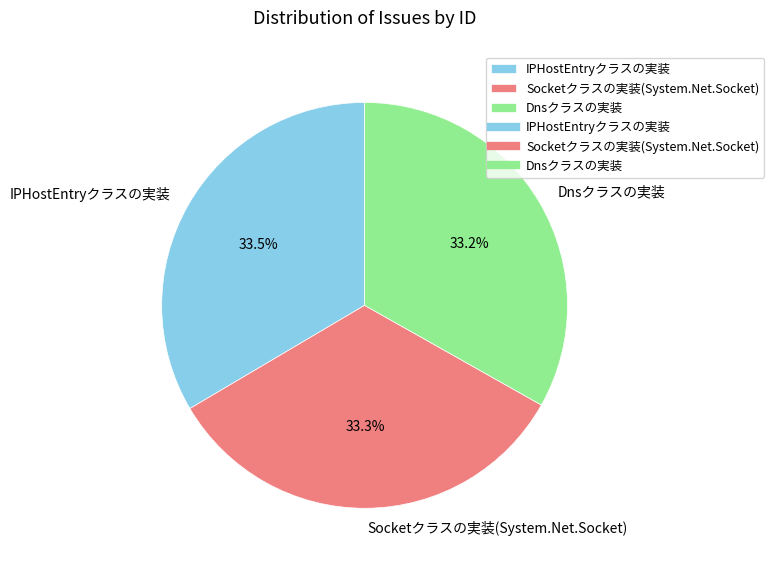

Approximately how many times larger is the value at IPHostEntryクラスの実装 compared to Dnsクラスの実装?

1.0